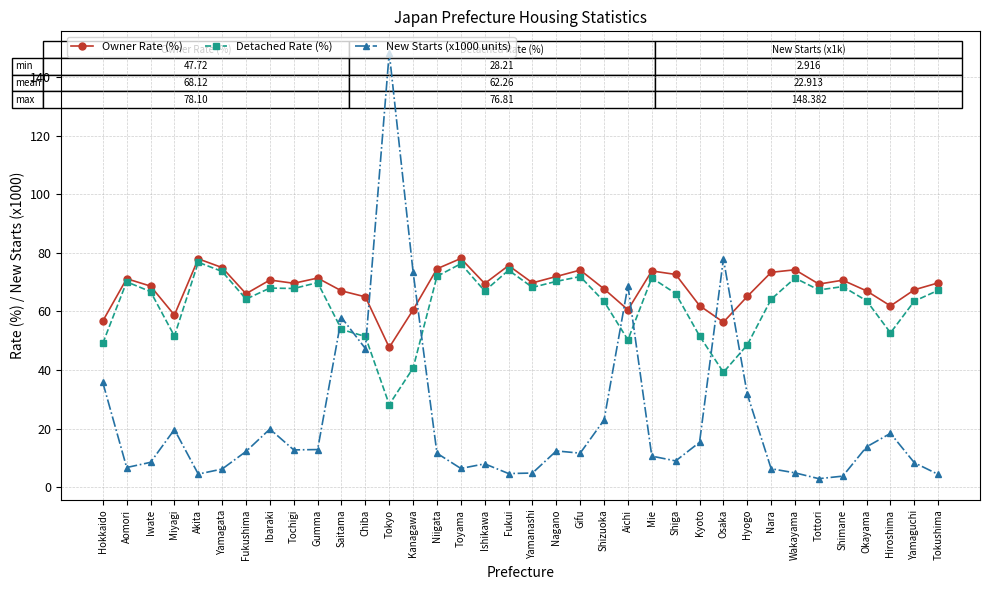

What is the difference between the New Starts (x1000 units) values at Okayama and Hyogo?

18.0